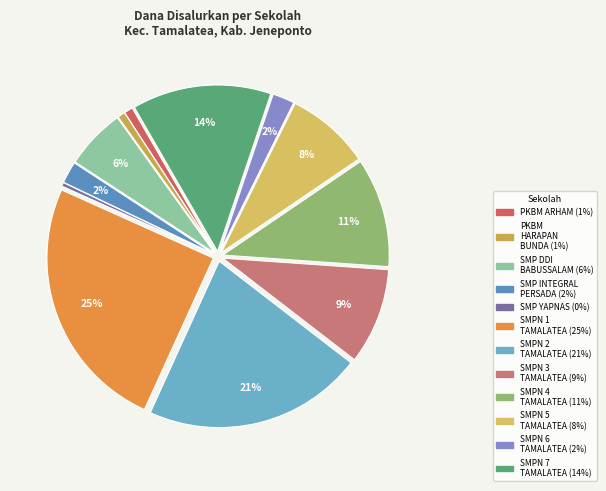

How many slices are in this pie chart?

12